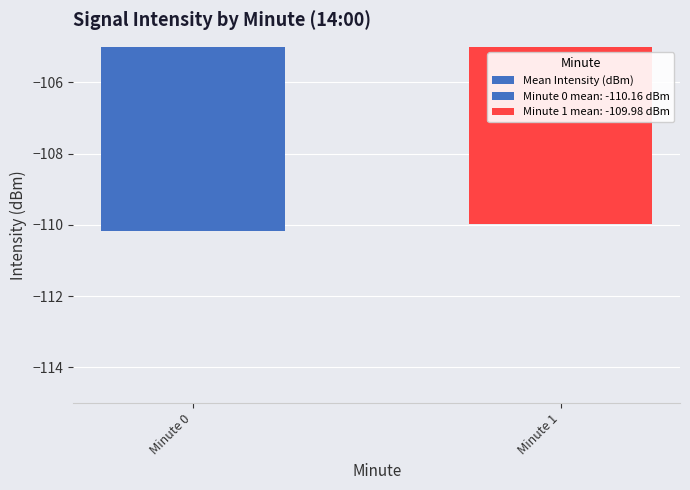

Reading left to right, transcribe all the data shown in this chart.

Minute 0=-110.2	Minute 1=-110.0